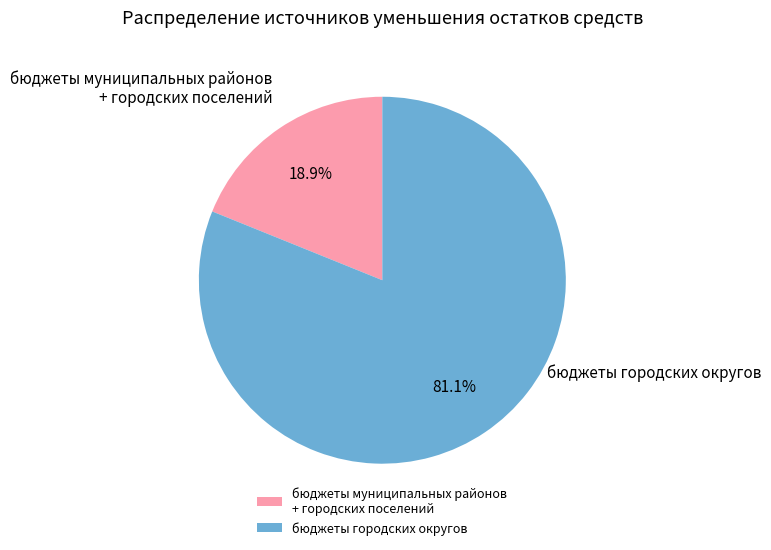

What is the ratio of the value at бюджеты городских округов to the value at бюджеты муниципальных районов + городских поселений?

4.3